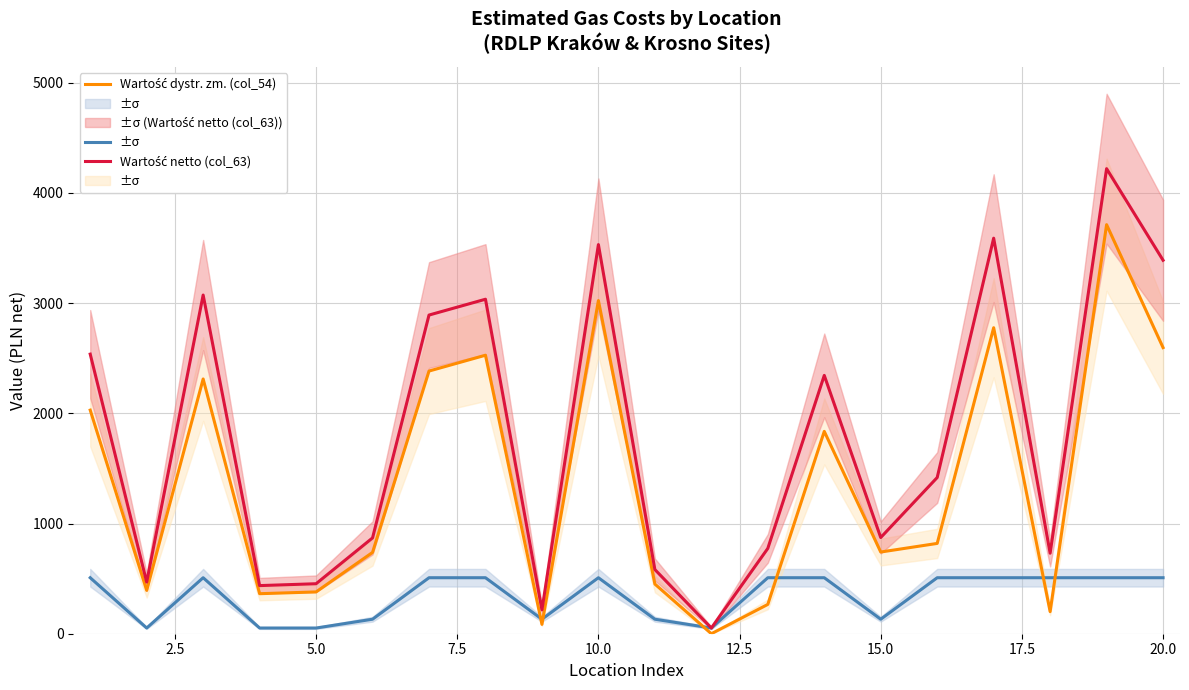

True or false: Wartość dystr. zm. (col_54) and Wartość netto (col_63) cross at least once.

False